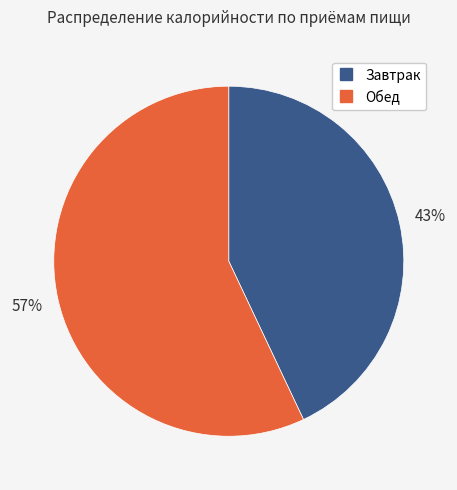

To the nearest percent, what percentage of the pie is Обед?

57%